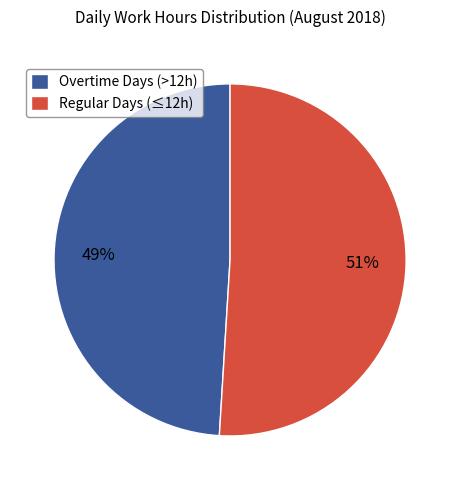

Is the sum of Overtime Days (>12h) and Regular Days (≤12h) greater than half?

Yes